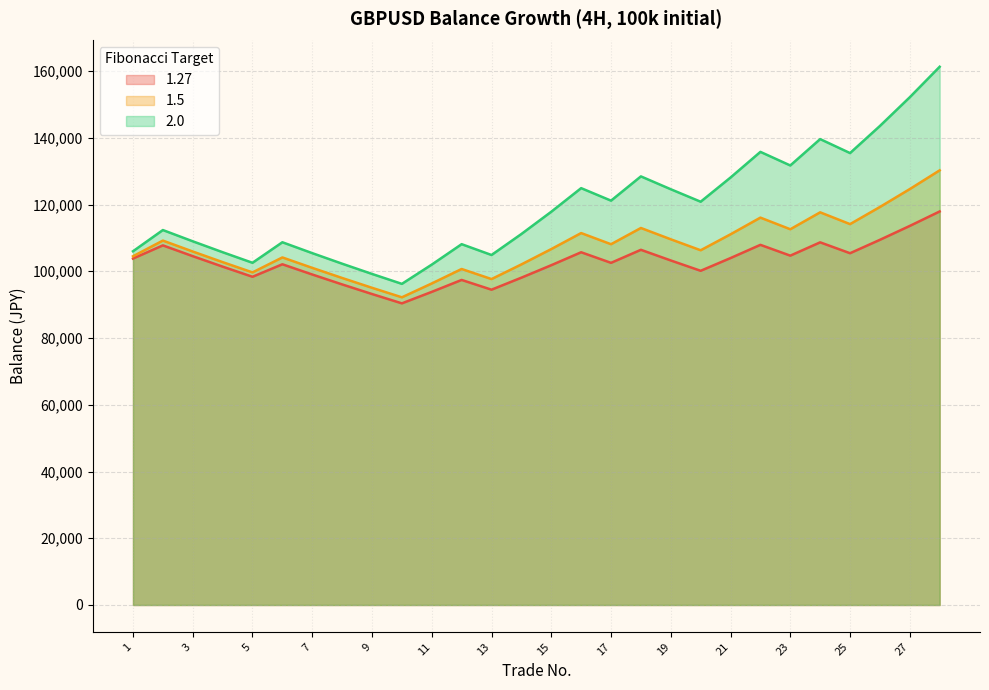

Rank the series at 21 from lowest to highest value.

1.27, 1.5, 2.0